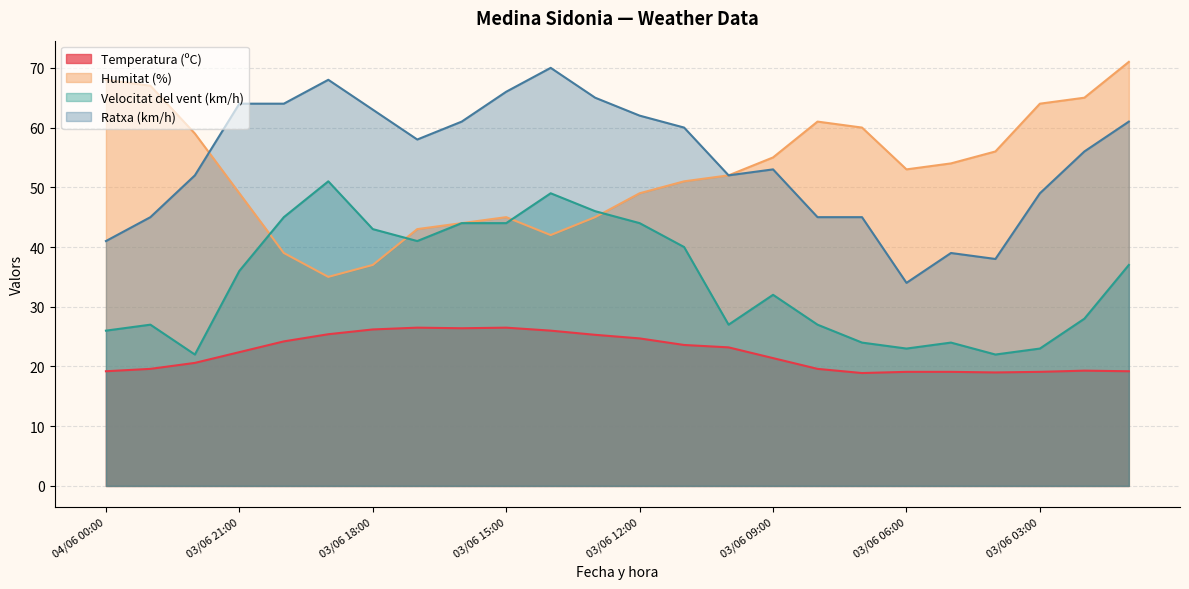

At which label is Humitat (%) closest to 53?

03/06 06:00